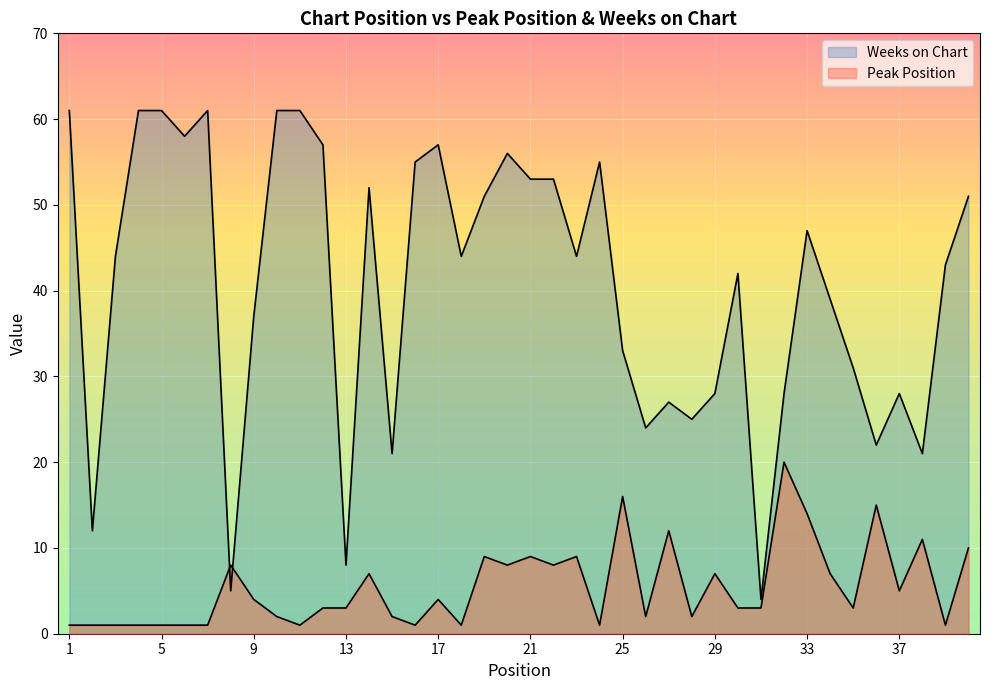

Where is Peak Position nearest to the value 10?

40